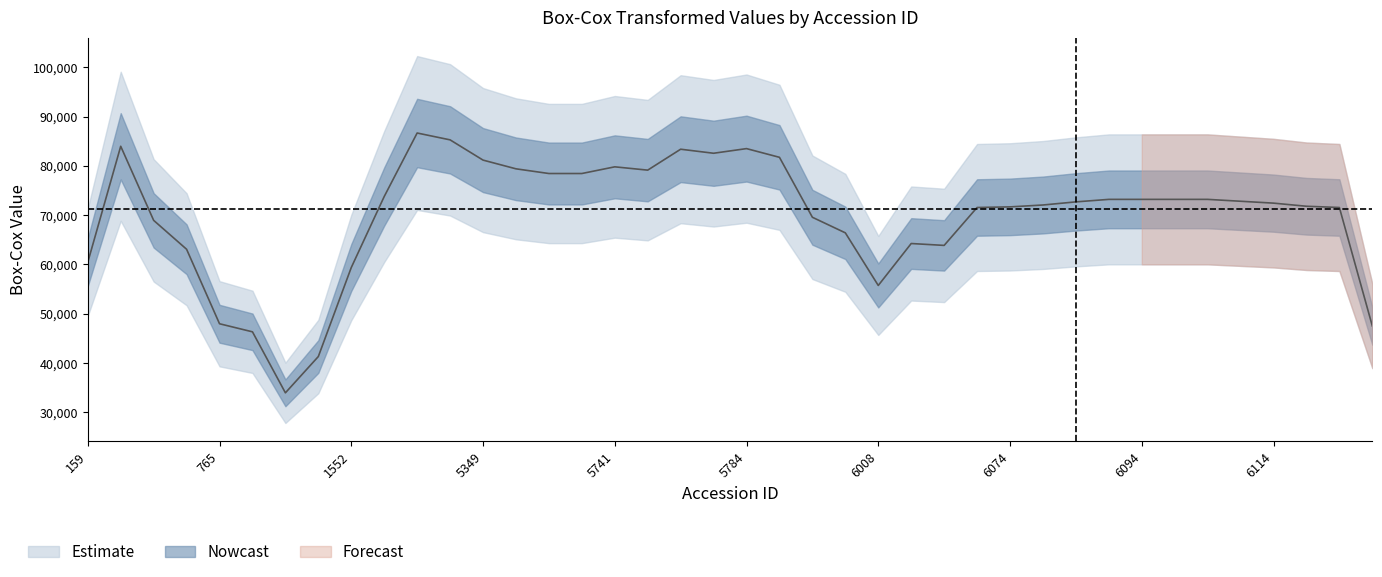

Is it true that the value at 5353 is 18817.4?

False